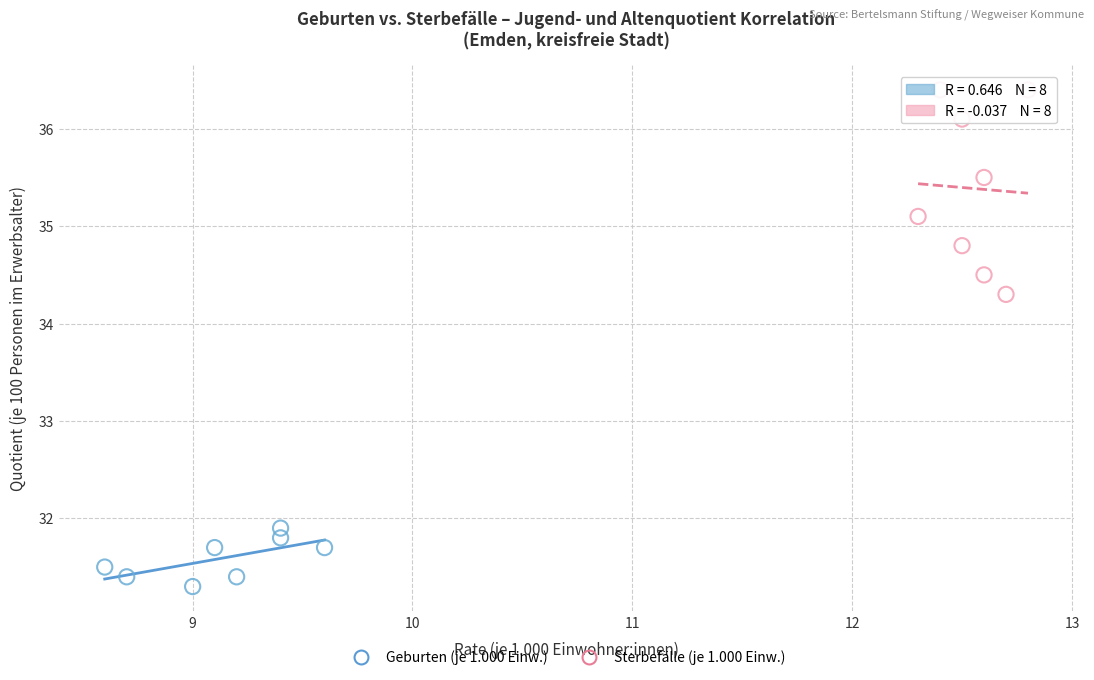

Which series reaches the minimum Y coordinate?

Geburten (je 1.000 Einw.)